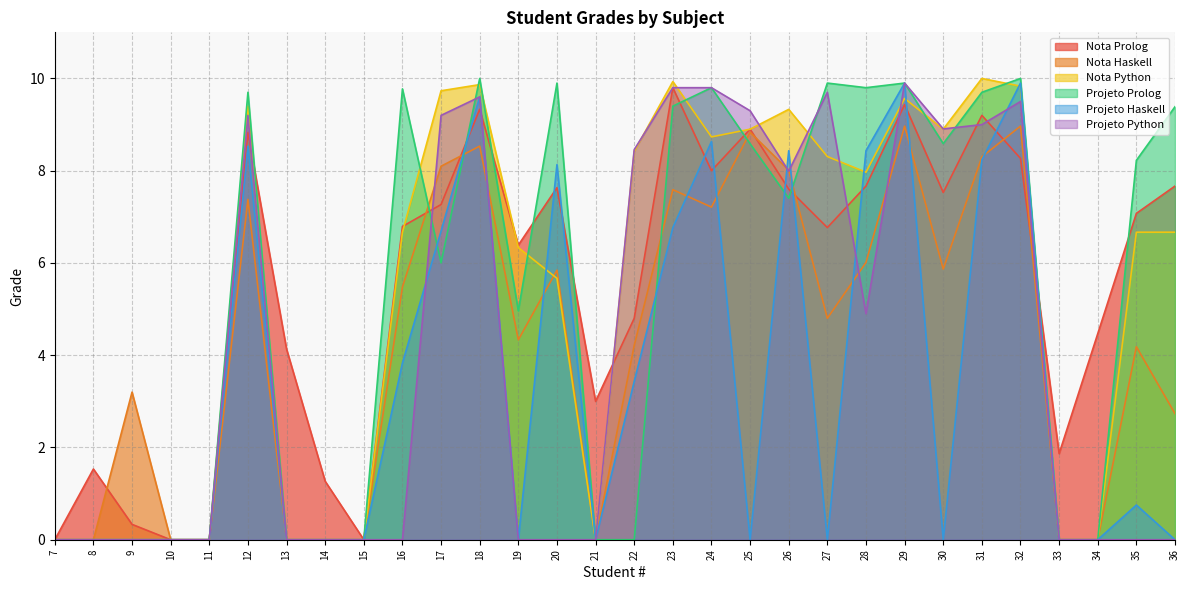

Reading left to right, what are all the values shown in this chart?

Nota Prolog: 0.0	1.5	0.3	0.0	0.0	8.8	4.1	1.3	0.0	6.8	7.3	9.3	6.4	7.6	3.0	4.8	9.8	8.0	8.9	7.6	6.8	7.7	9.4	7.5	9.2	8.3	1.9	4.5	7.1	7.7
Nota Haskell: 0.0	0.0	3.2	0.0	0.0	7.4	0.0	0.0	0.0	5.5	8.1	8.5	4.3	5.8	0.0	4.2	7.6	7.2	8.8	8.0	4.8	6.0	9.0	5.9	8.3	9.0	0.0	0.0	4.2	2.7
Nota Python: 0.0	0.0	0.0	0.0	0.0	9.4	0.0	0.0	0.0	6.7	9.7	9.9	6.3	5.7	0.0	8.4	9.9	8.7	8.9	9.3	8.3	8.0	9.6	8.9	10.0	9.8	0.0	0.0	6.7	6.7
Projeto Prolog: 0.0	0.0	0.0	0.0	0.0	9.7	0.0	0.0	0.0	9.8	6.0	10.0	5.0	9.9	0.0	0.0	9.4	9.8	8.6	7.4	9.9	9.8	9.9	8.6	9.7	10.0	0.0	0.0	8.2	9.4
Projeto Haskell: 0.0	0.0	0.0	0.0	0.0	8.5	0.0	0.0	0.0	3.8	6.7	9.6	0.0	8.1	0.0	3.4	6.8	8.6	0.0	8.4	0.0	8.4	9.9	0.0	8.2	9.9	0.0	0.0	0.8	0.0
Projeto Python: 0.0	0.0	0.0	0.0	0.0	9.2	0.0	0.0	0.0	0.0	9.2	9.6	0.0	0.0	0.0	8.5	9.8	9.8	9.3	8.0	9.7	4.9	9.9	8.9	9.0	9.5	0.0	0.0	0.0	0.0